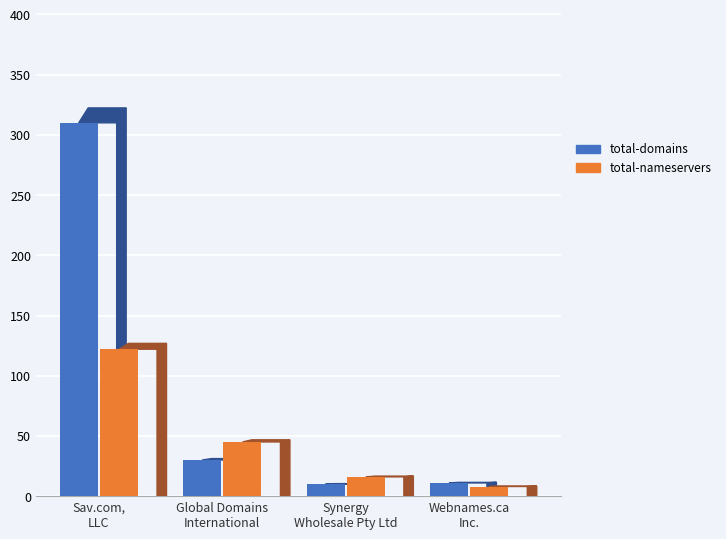

What are all the series names shown in the legend?

total-domains, total-nameservers